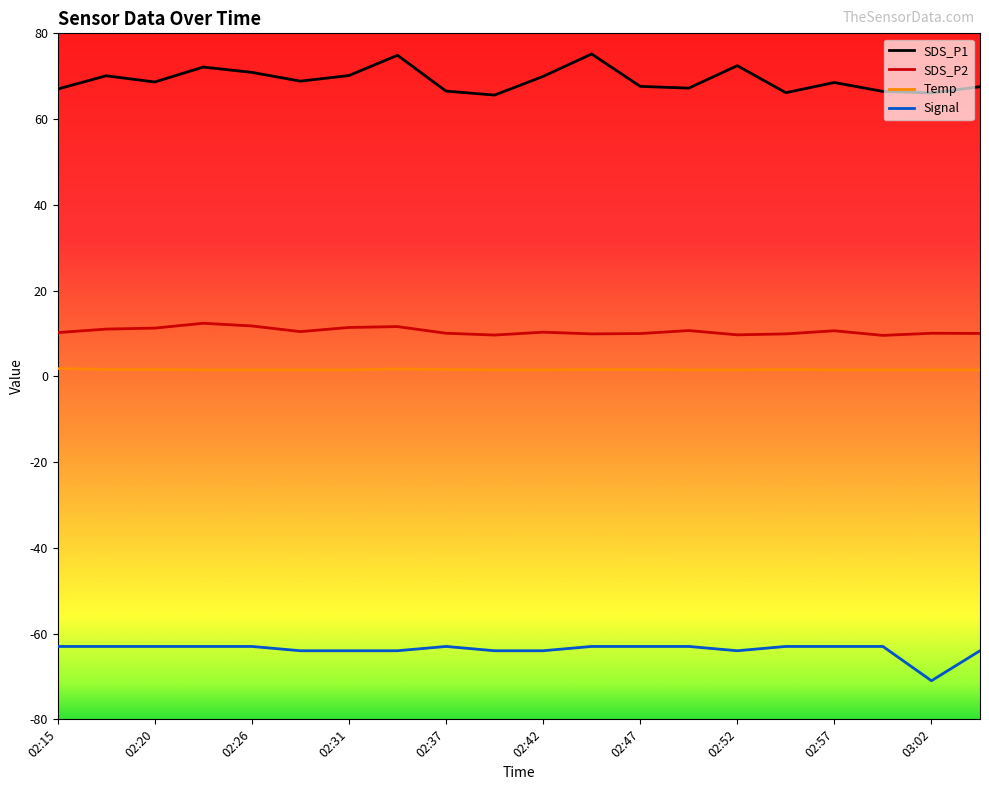

Which series has the largest total across all categories?

SDS_P1